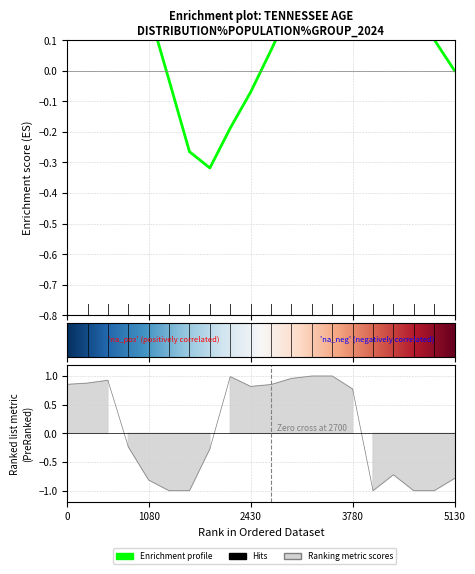

What is the maximum value shown in the chart?

1.0